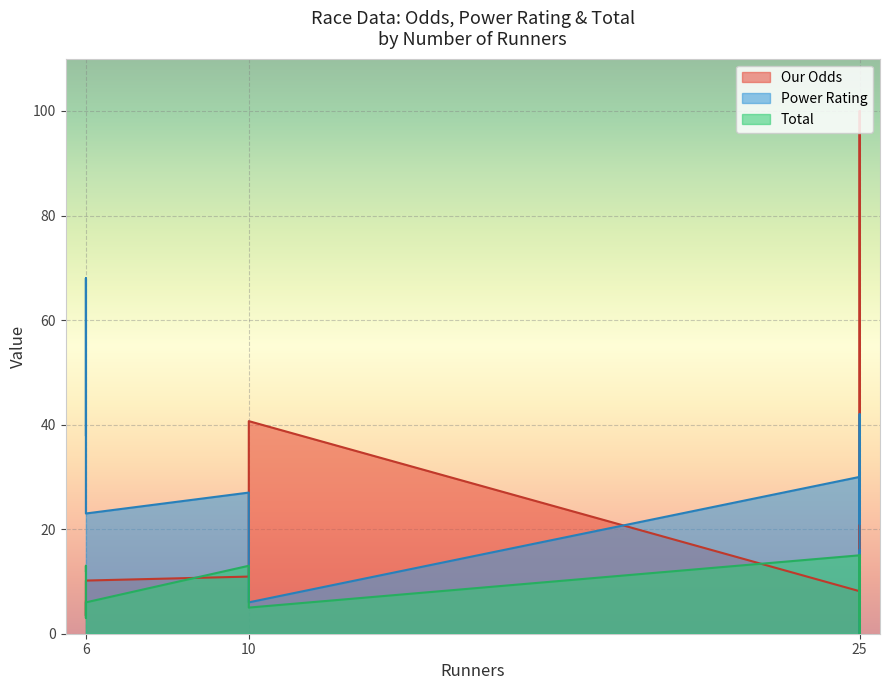

Is the value of Our Odds at 25 greater than the value of Total at 25?

No